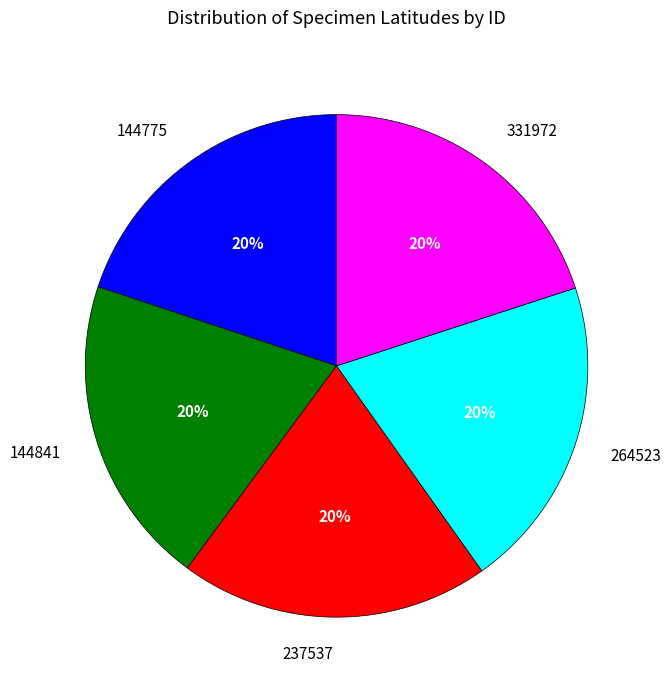

Approximately how many times larger is the value at 331972 compared to 264523?

1.0